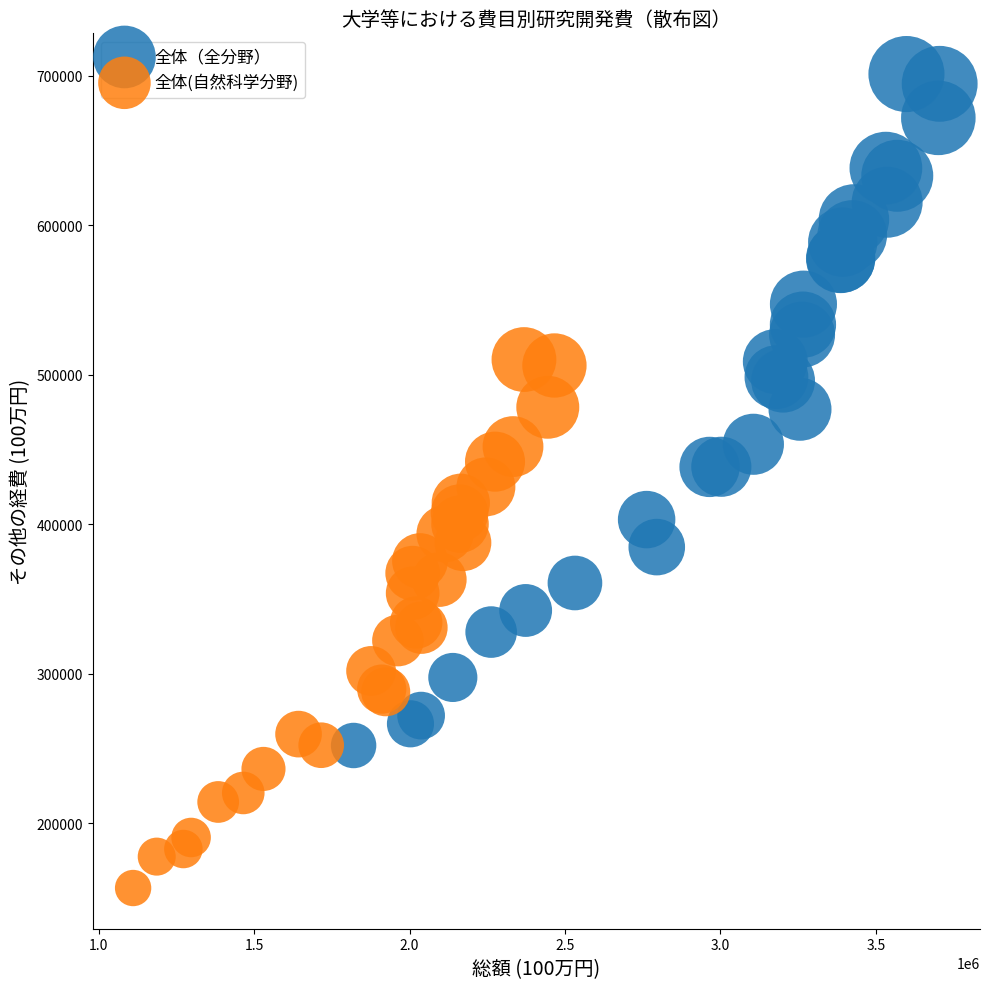

Which series contains the highest Y value?

全体（全分野）